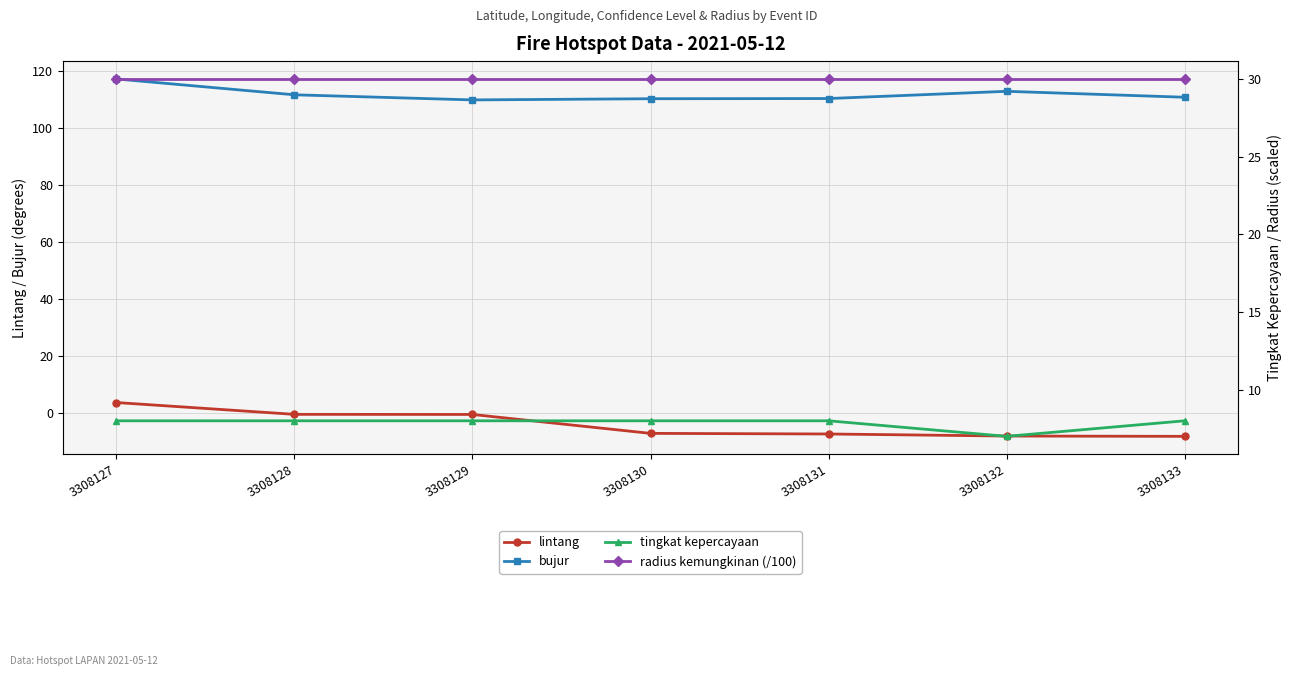

Which series has the largest range (max minus min)?

lintang